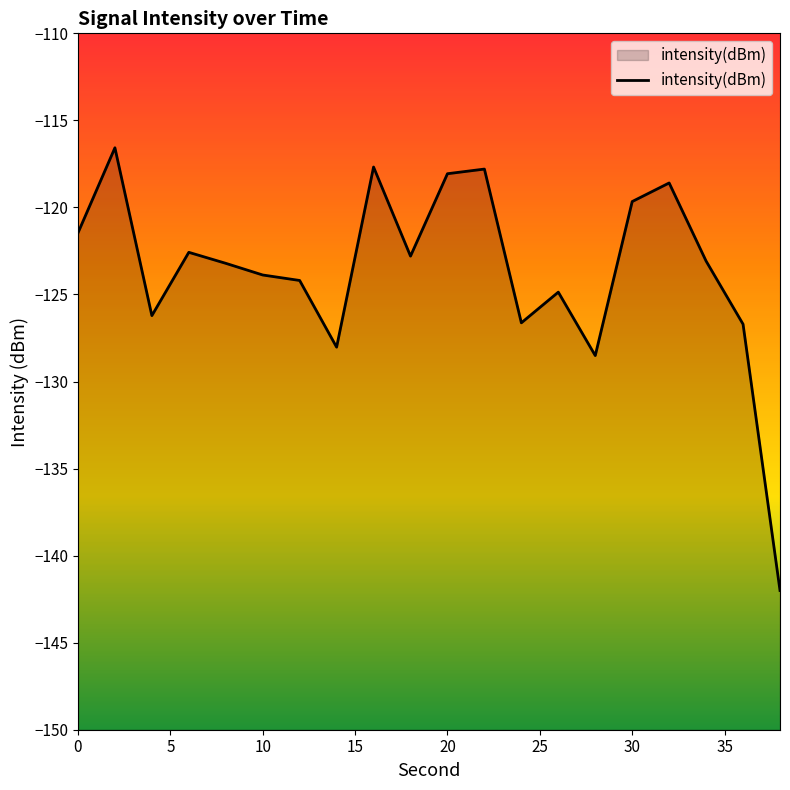

Reading left to right, transcribe all the data shown in this chart.

-121.5	-116.6	-126.2	-122.6	-123.2	-123.9	-124.2	-128.0	-117.7	-122.8	-118.1	-117.8	-126.6	-124.9	-128.5	-119.7	-118.6	-123.1	-126.7	-142.0